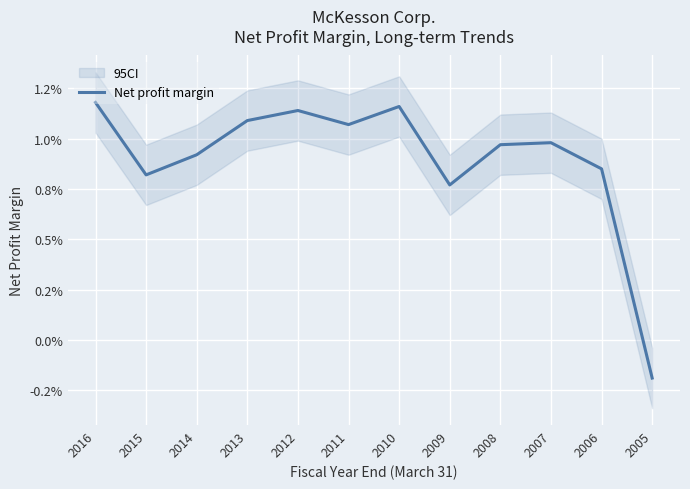

How many positive values are there?

11